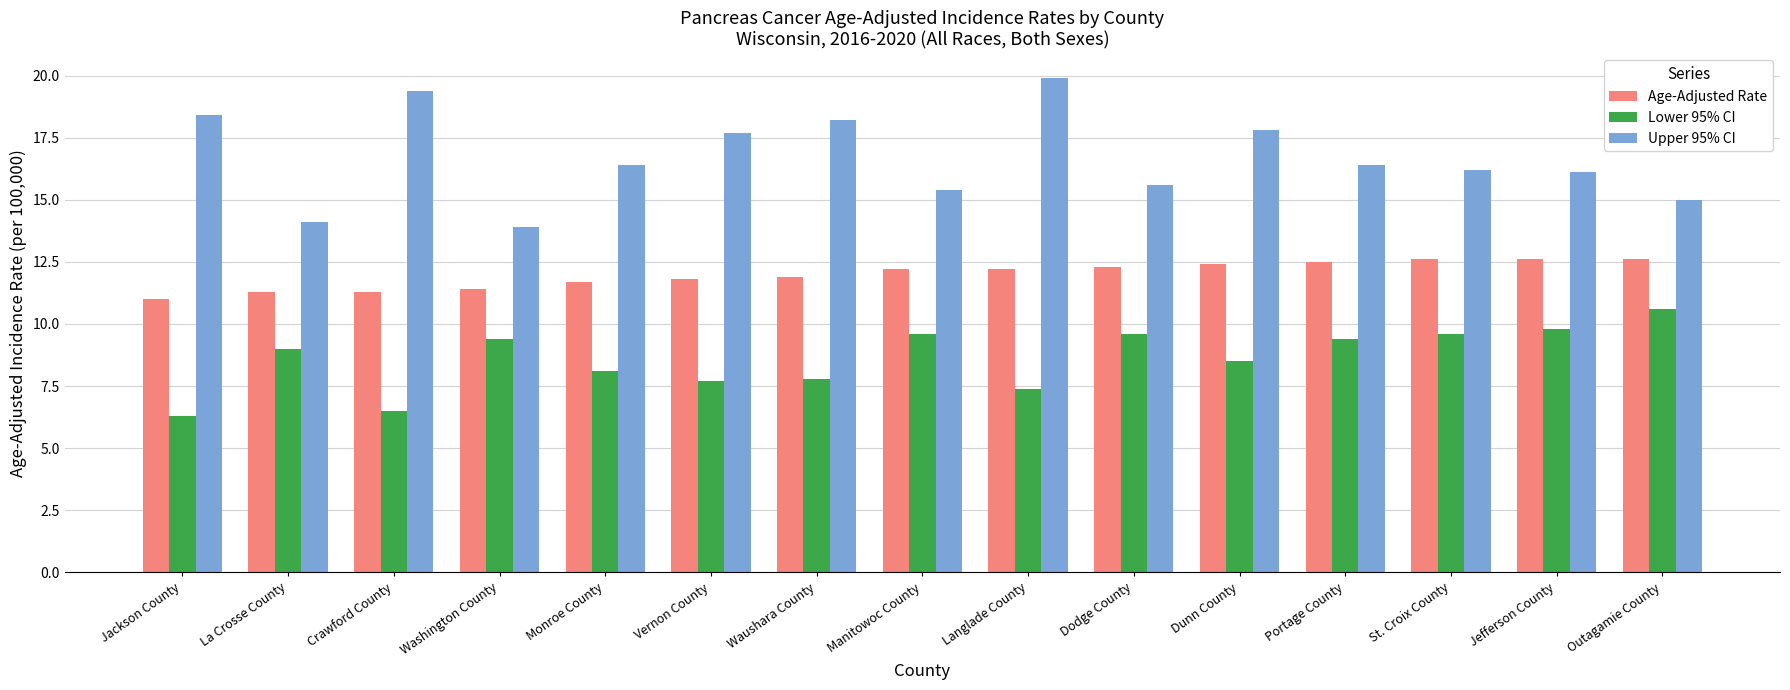

Which series has the largest range (max minus min)?

Upper 95% CI